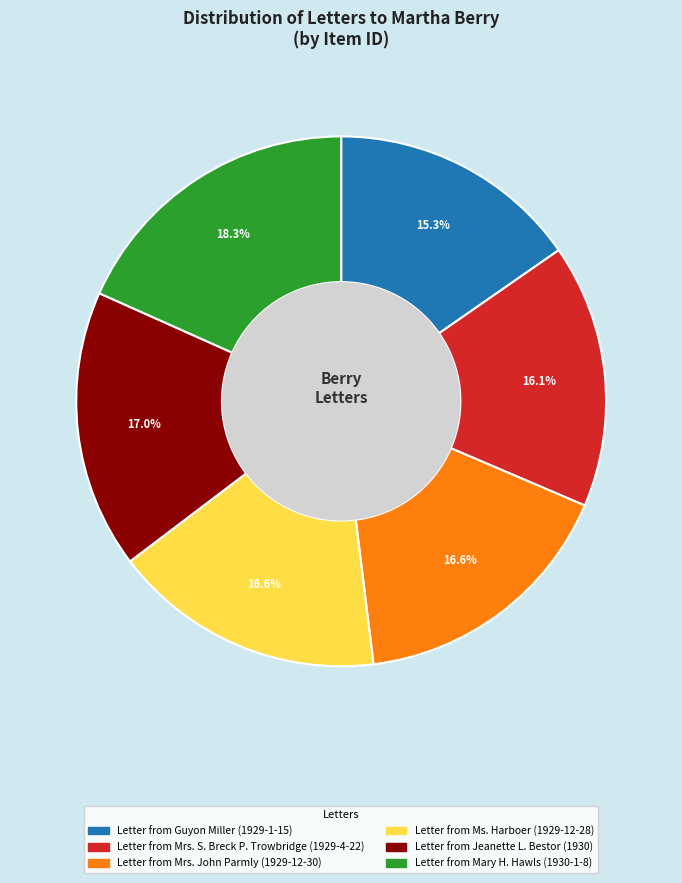

Is Letter from Ms. Harboer (1929-12-28) the majority of the pie?

No